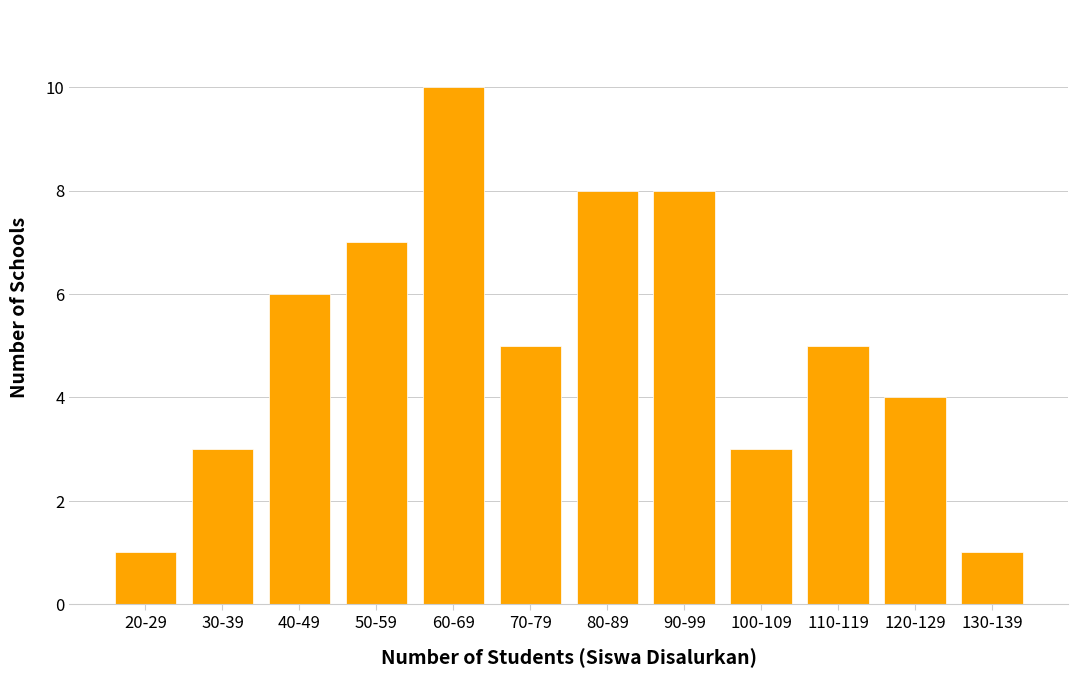

Reading left to right, list all the values displayed in this chart.

20-29=1	30-39=3	40-49=6	50-59=7	60-69=10	70-79=5	80-89=8	90-99=8	100-109=3	110-119=5	120-129=4	130-139=1